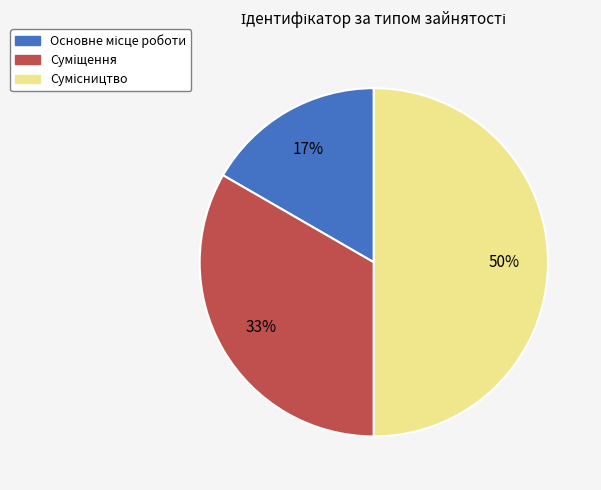

To the nearest percent, what is the average slice percentage?

33%